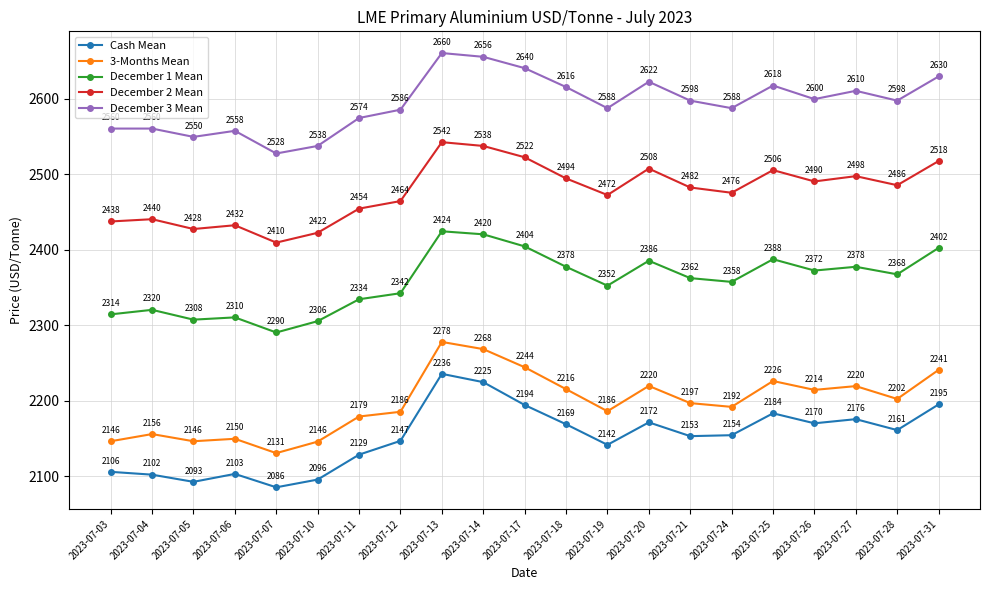

At how many categories does at least one series exceed 2525?

21